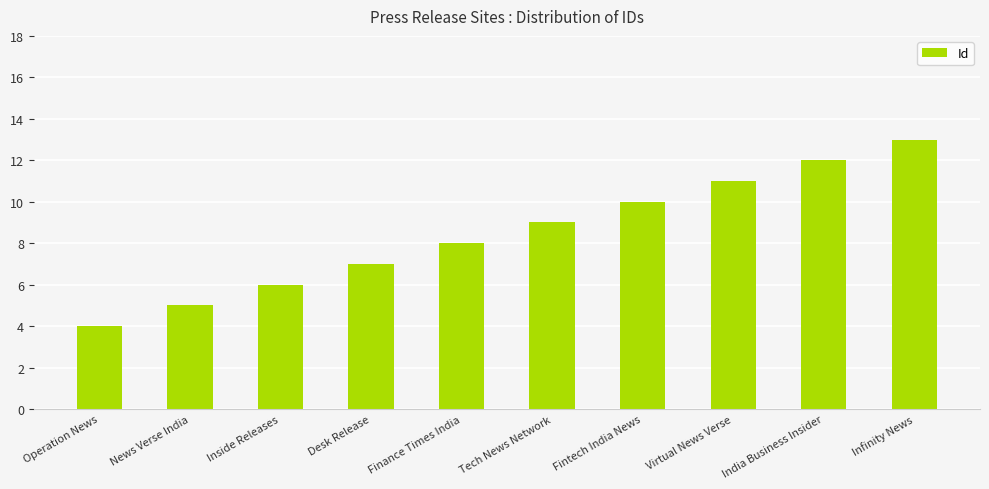

How many bars are there in total?

10